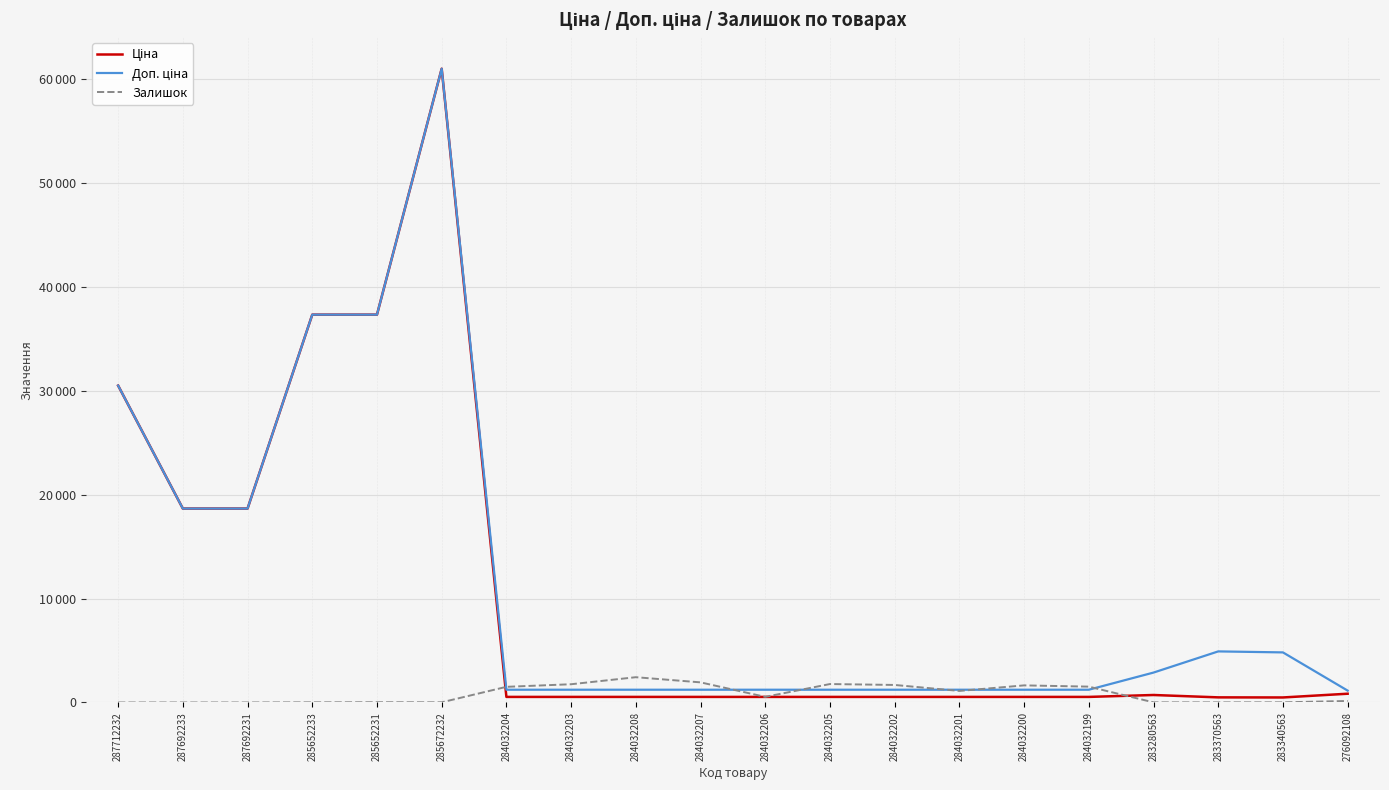

What is the label of the 2nd point from the right?

283340563